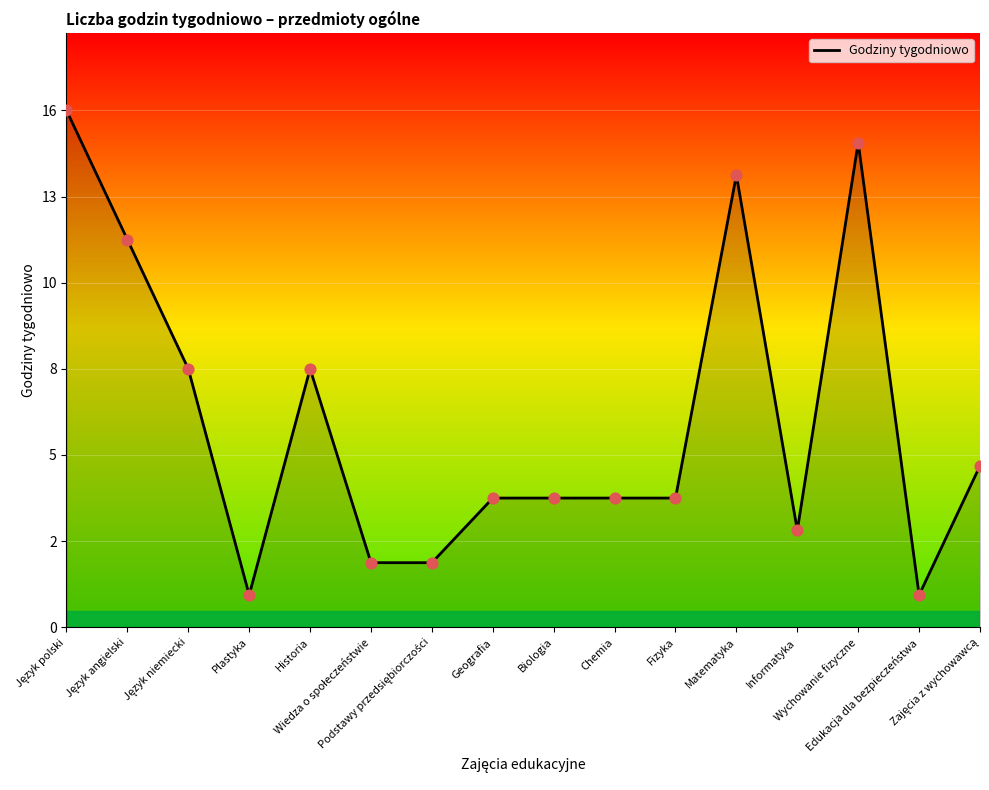

Between Wiedza o społeczeństwie and Biologia, which is larger?

Biologia